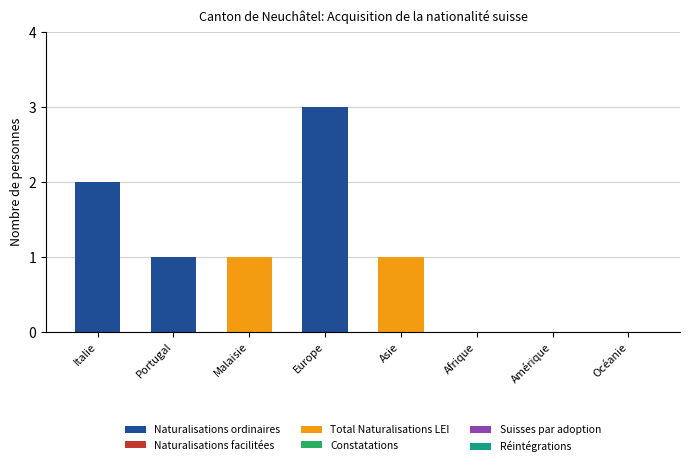

What is the total value across all series at Italie?

2